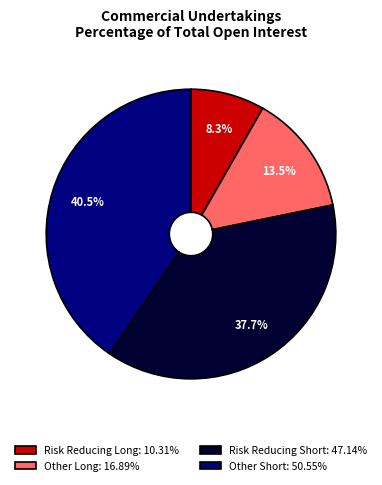

Is there any slice that represents more than half of the pie?

No